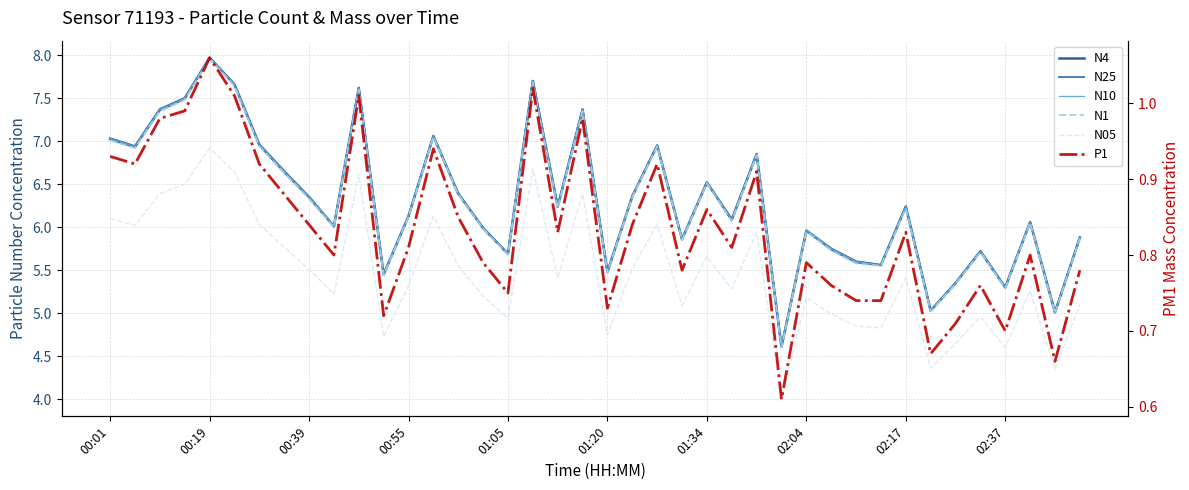

What is the total value across all series at 02:17?

31.2